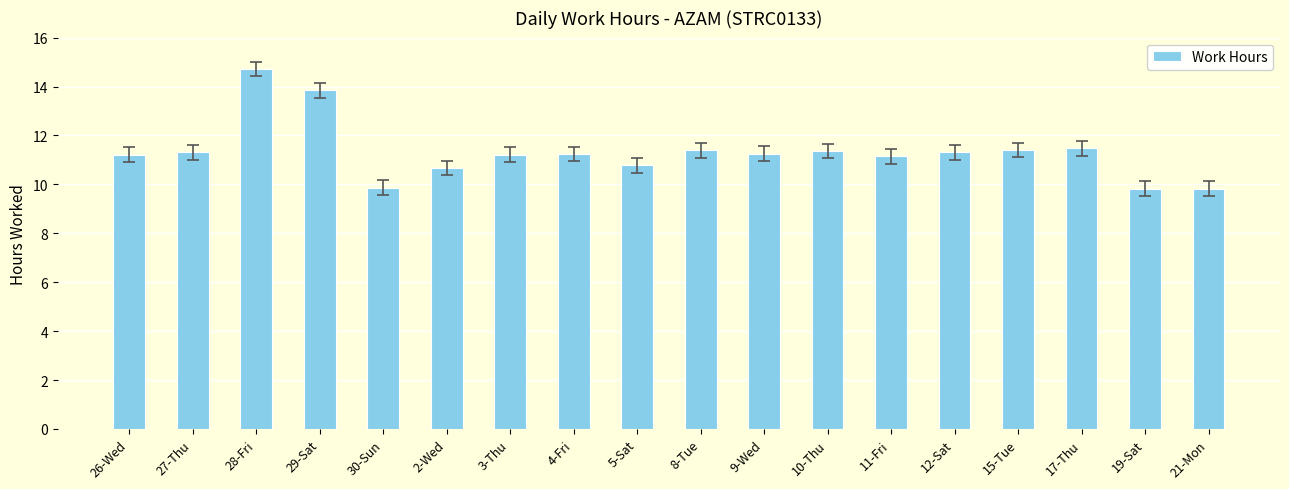

What is the ratio of the value at 28-Fri to the value at 3-Thu?

1.3